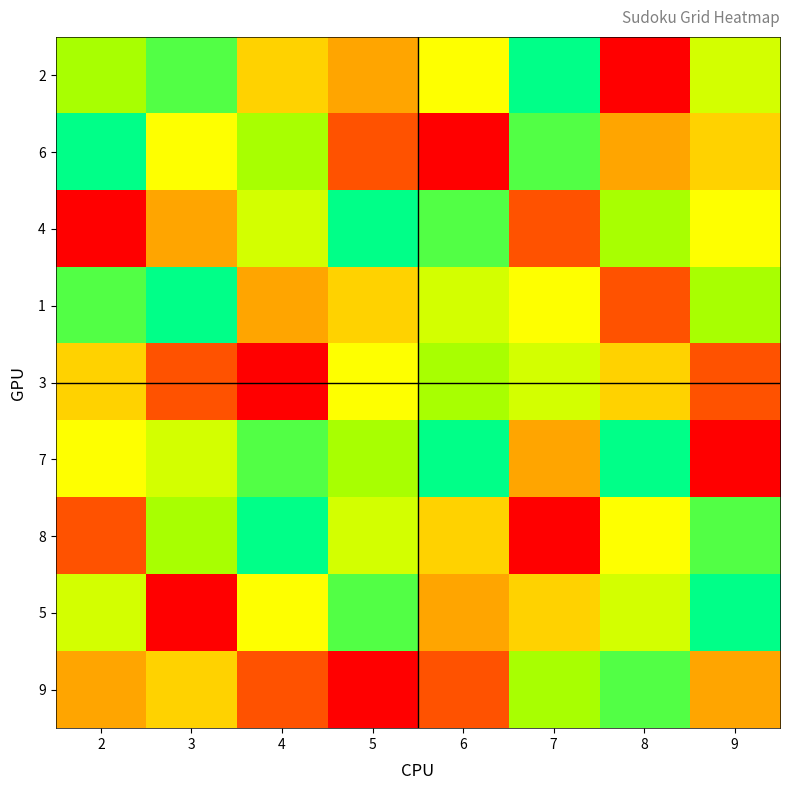

Reading left to right, transcribe all the data shown in this chart.

2: 2=7	3=8	4=4	5=3	6=5	7=9	8=1	9=6
6: 2=9	3=5	4=7	5=2	6=1	7=8	8=3	9=4
4: 2=1	3=3	4=6	5=9	6=8	7=2	8=7	9=5
1: 2=8	3=9	4=3	5=4	6=6	7=5	8=2	9=7
3: 2=4	3=2	4=1	5=5	6=7	7=6	8=4	9=2
7: 2=5	3=6	4=8	5=7	6=9	7=3	8=9	9=1
8: 2=2	3=7	4=9	5=6	6=4	7=1	8=5	9=8
5: 2=6	3=1	4=5	5=8	6=3	7=4	8=6	9=9
9: 2=3	3=4	4=2	5=1	6=2	7=7	8=8	9=3